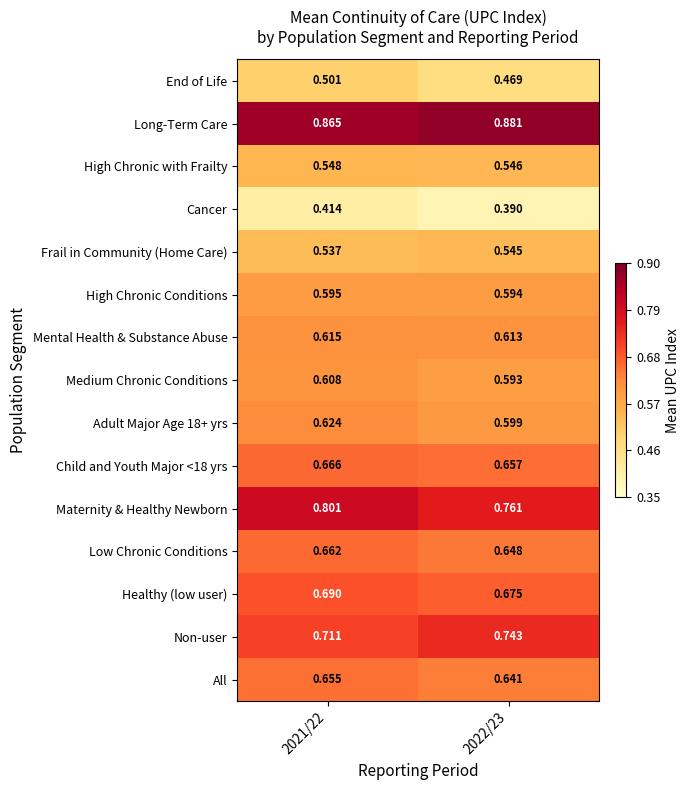

Is the value of High Chronic with Frailty at 2022/23 greater than the value of Child and Youth Major <18 yrs at 2021/22?

No